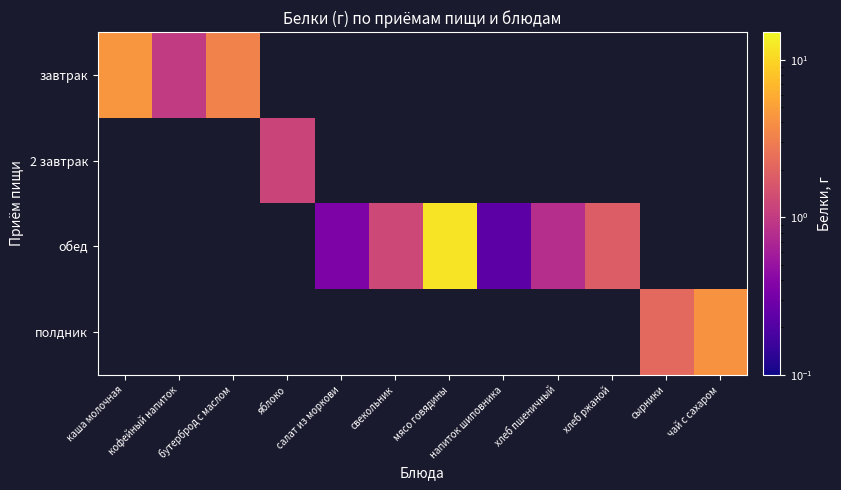

Which category has the highest value across all series?

мясо говядины